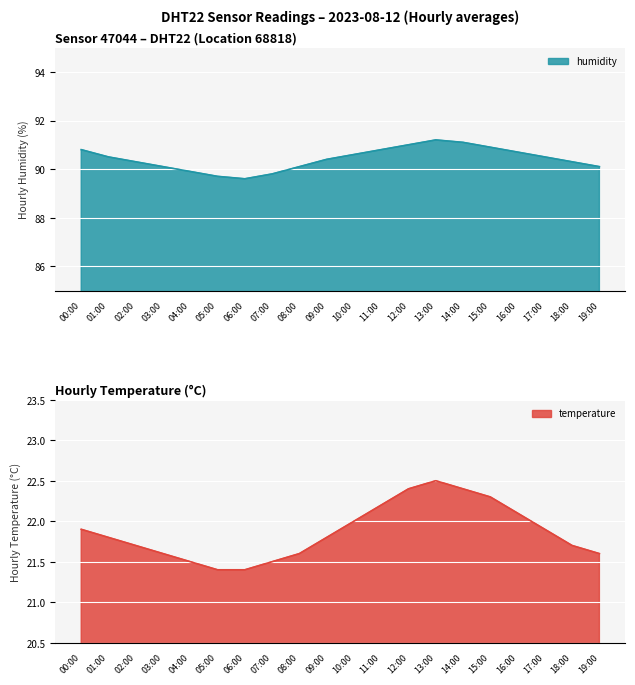

What is the value of the humidity point at the 7th from the left?

89.6